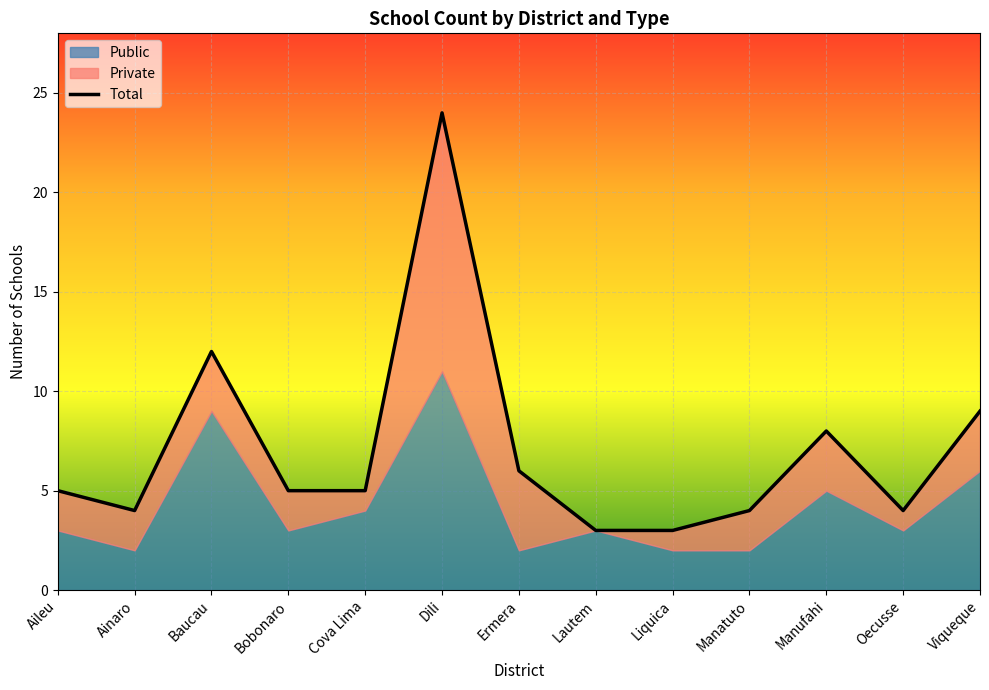

The chart shows a value of 5 at Bobonaro. True or false?

True